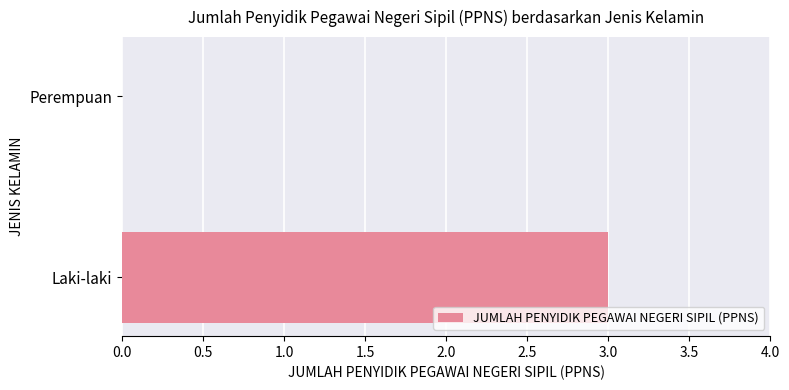

What is the sum of all values?

3